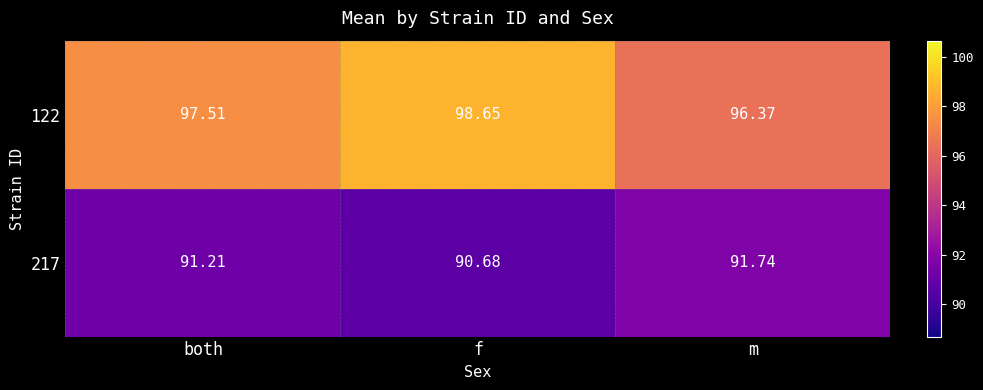

At which label does 122 first exceed 97?

both